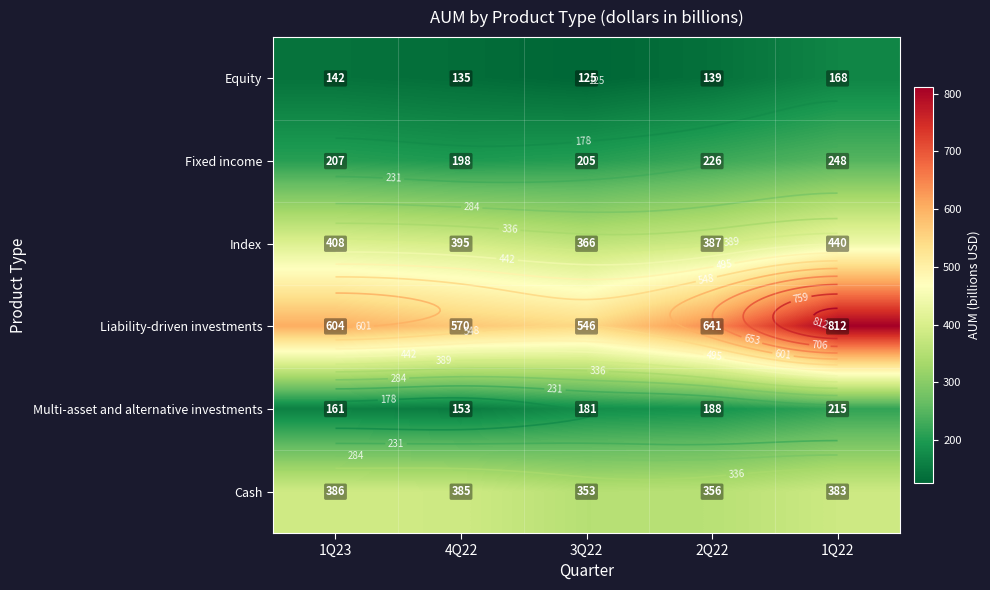

The Index series shows 682 at 1Q23. True or false?

False